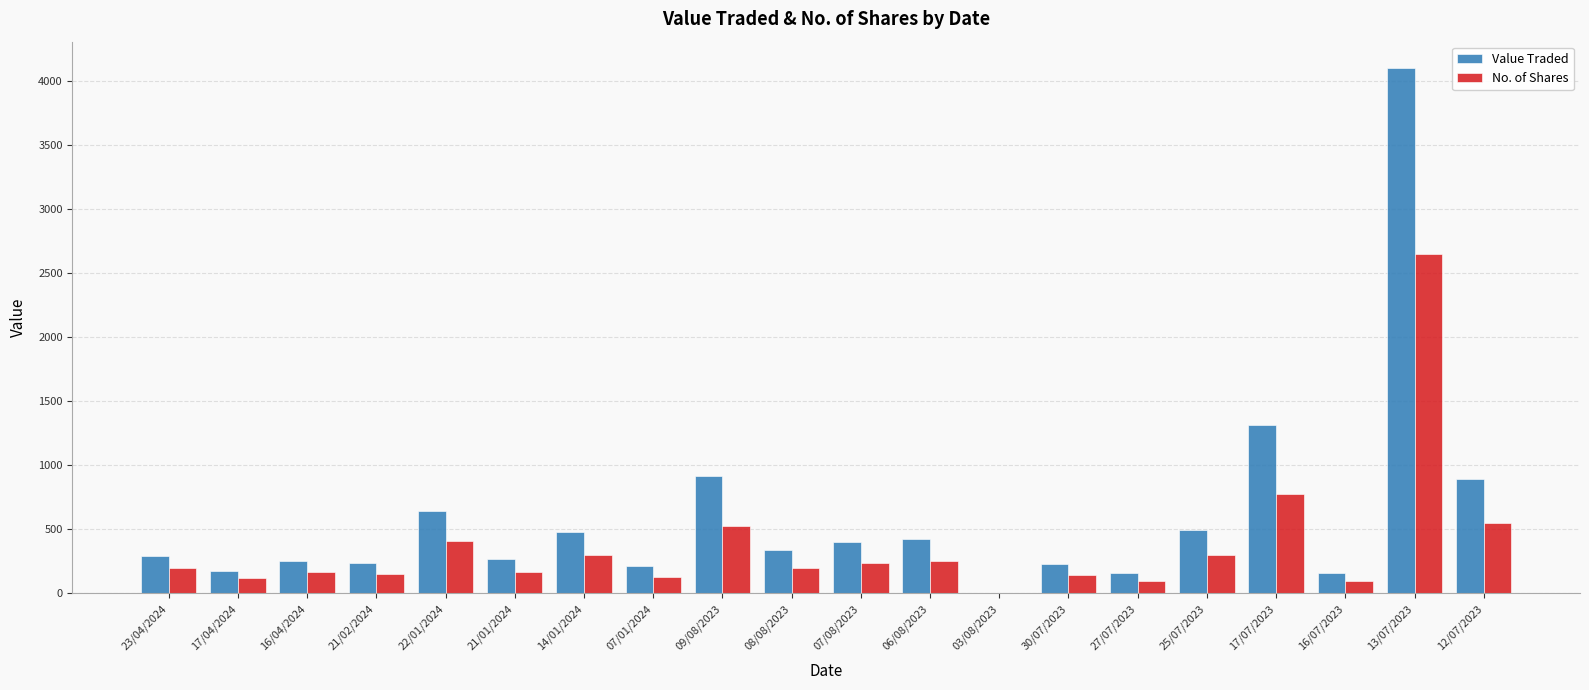

How many groups of bars are there?

20